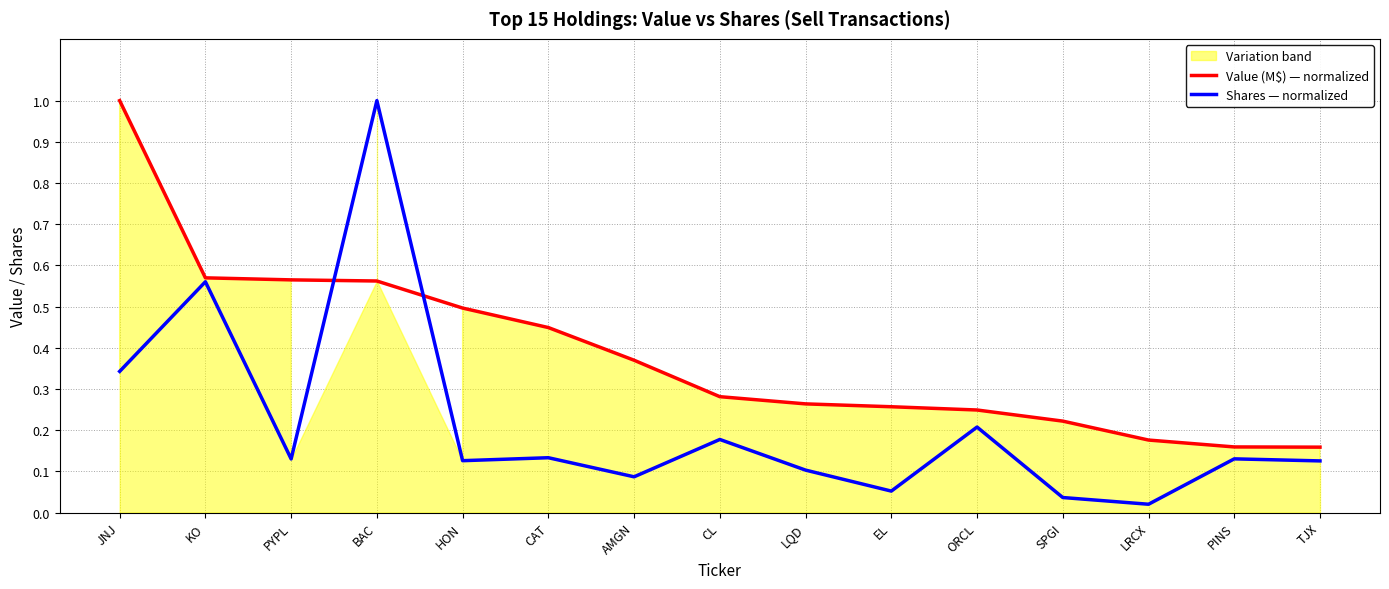

What is the label of the 12th point from the right?

BAC